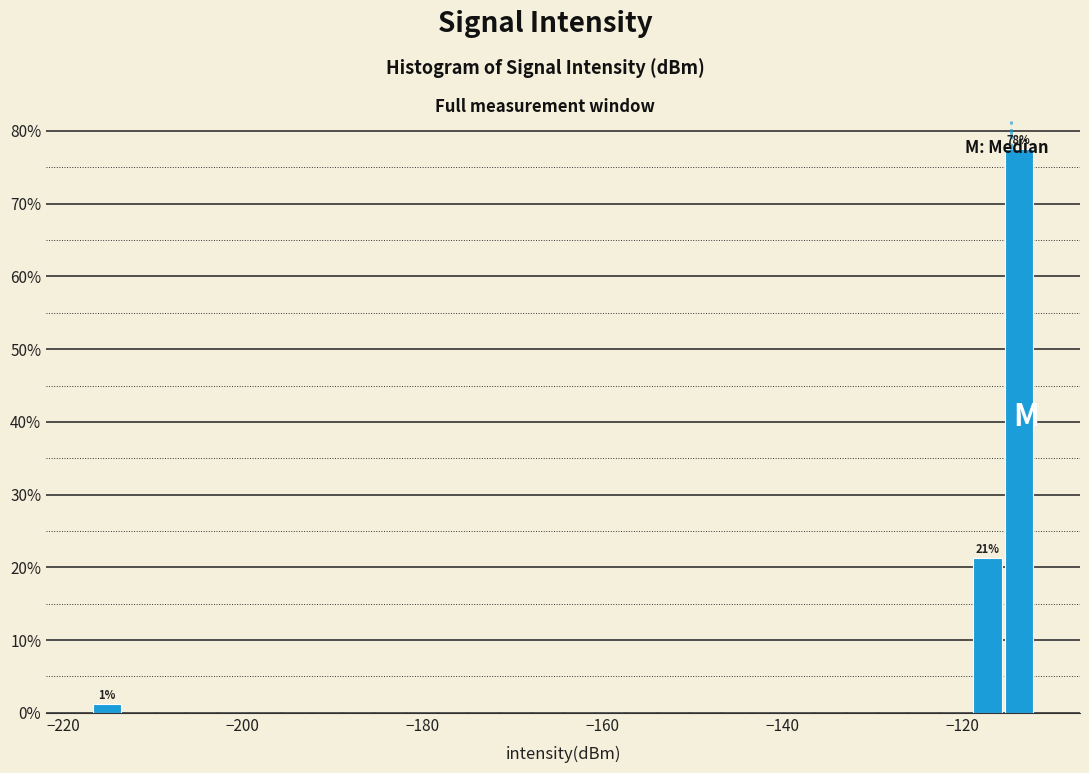

Around what value on the x-axis is the tallest bar? Give the approximate position of its centre, as read against the axis.

-114